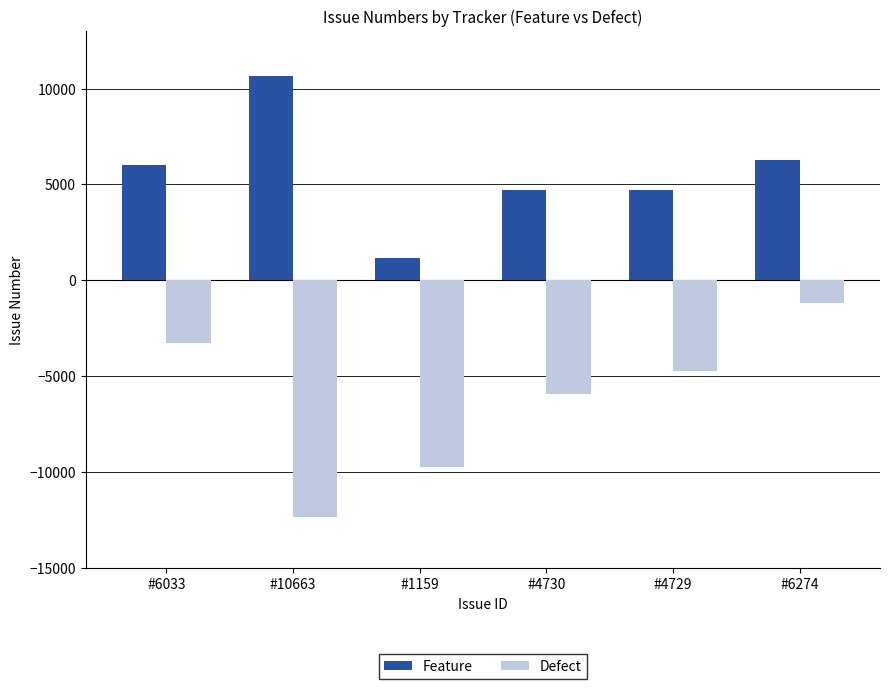

What is the label of the 1st bar from the left?

#6033